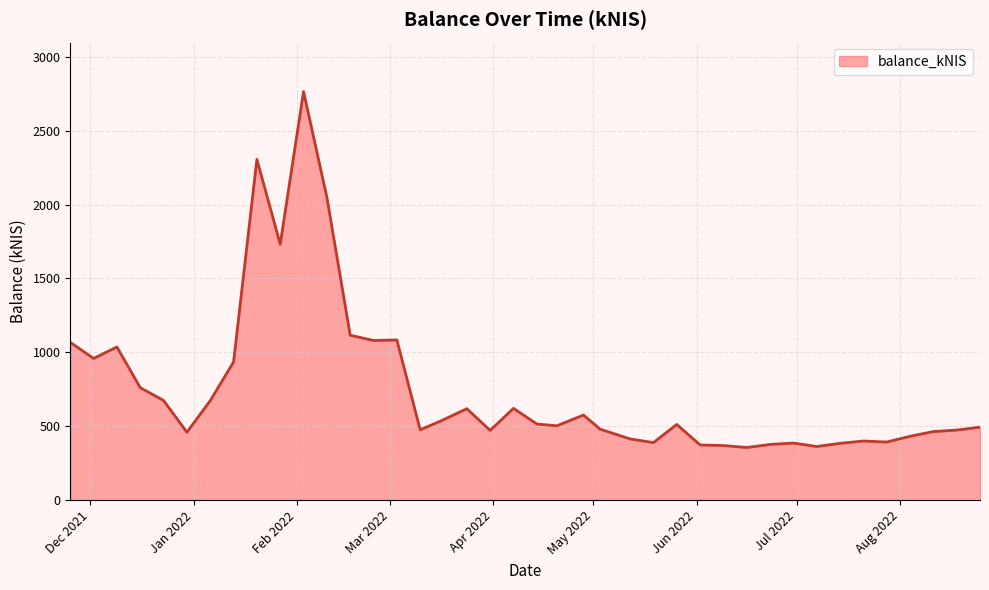

What is the minimum value shown in the chart?

355.7